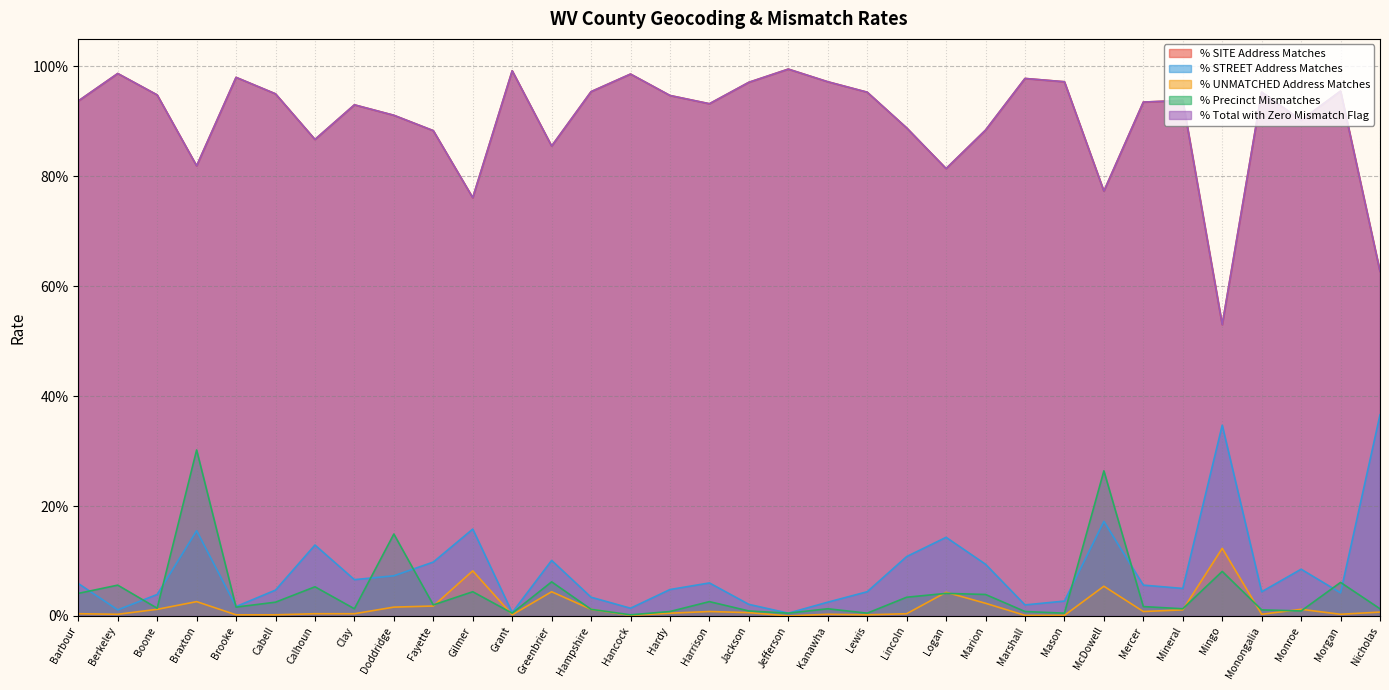

True or false: % Total with Zero Mismatch Flag has a value of 0.9 at Lincoln.

True